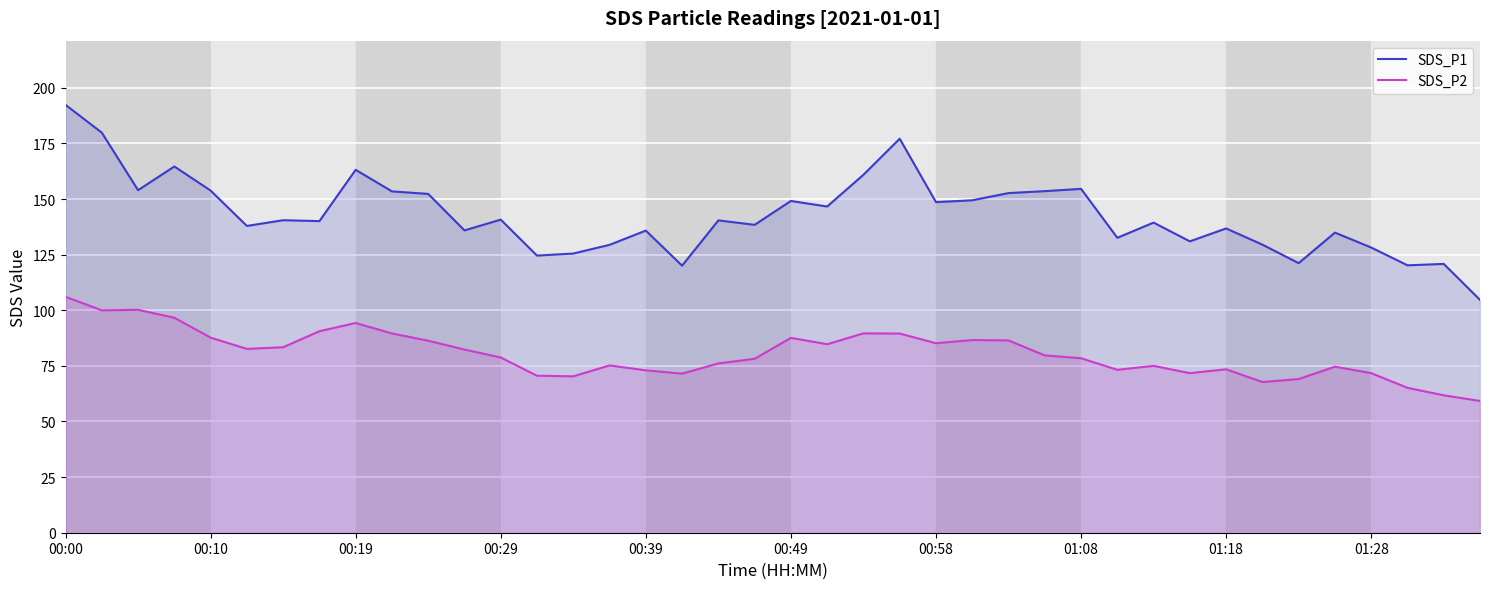

Rank the series by their maximum value, from lowest to highest.

SDS_P2, SDS_P1